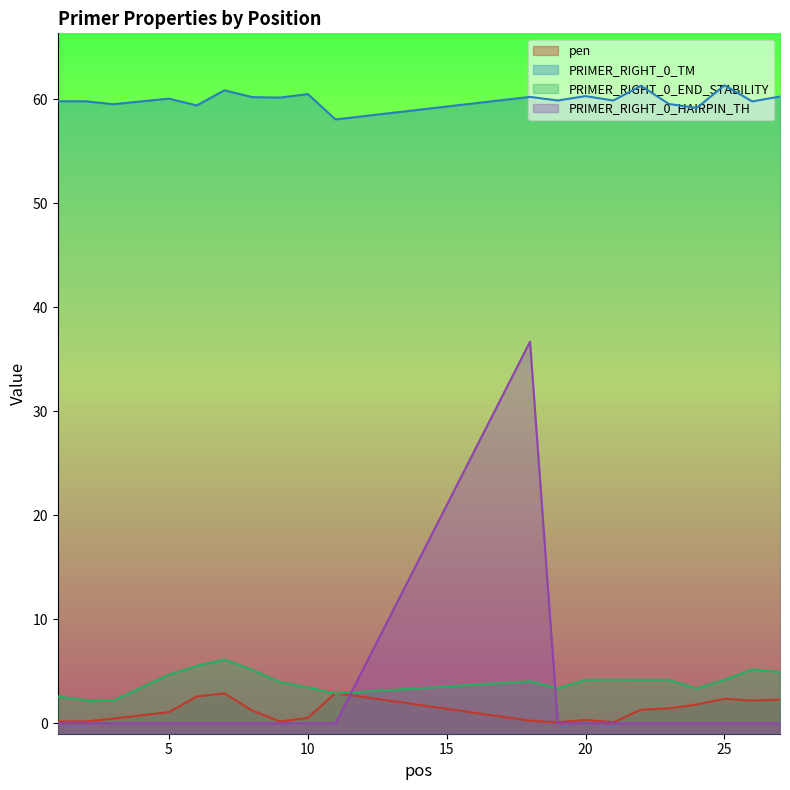

At which label is PRIMER_RIGHT_0_HAIRPIN_TH closest to 18?

1